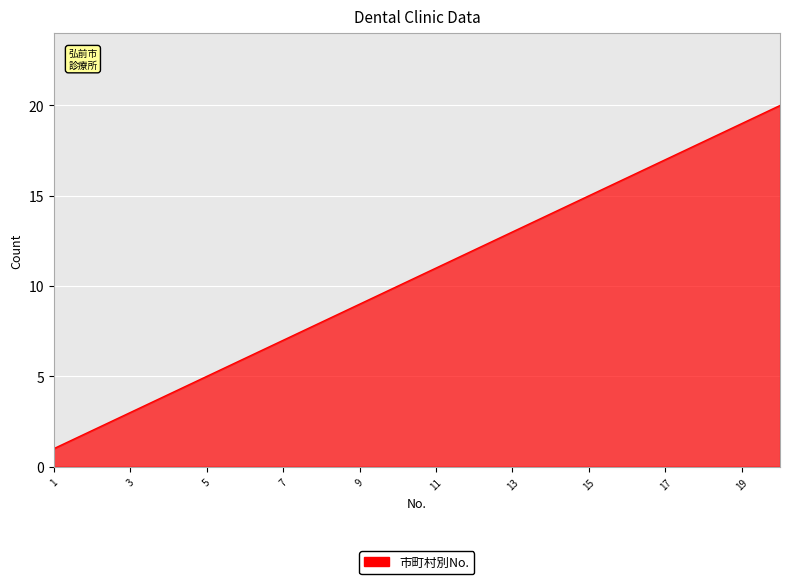

Does the chart have visible grid lines?

Yes